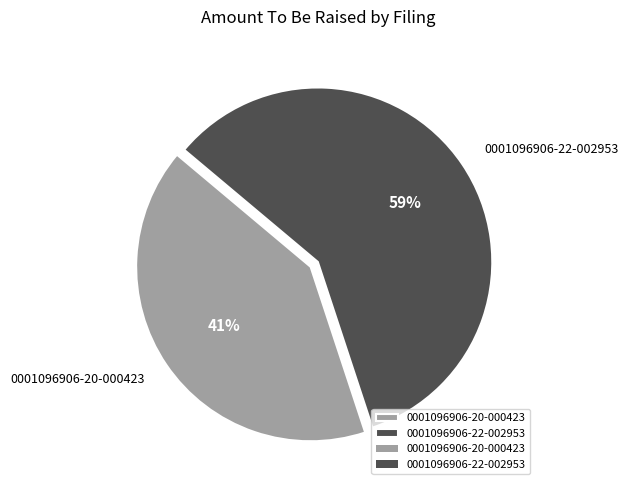

Is there a majority slice in this chart?

Yes